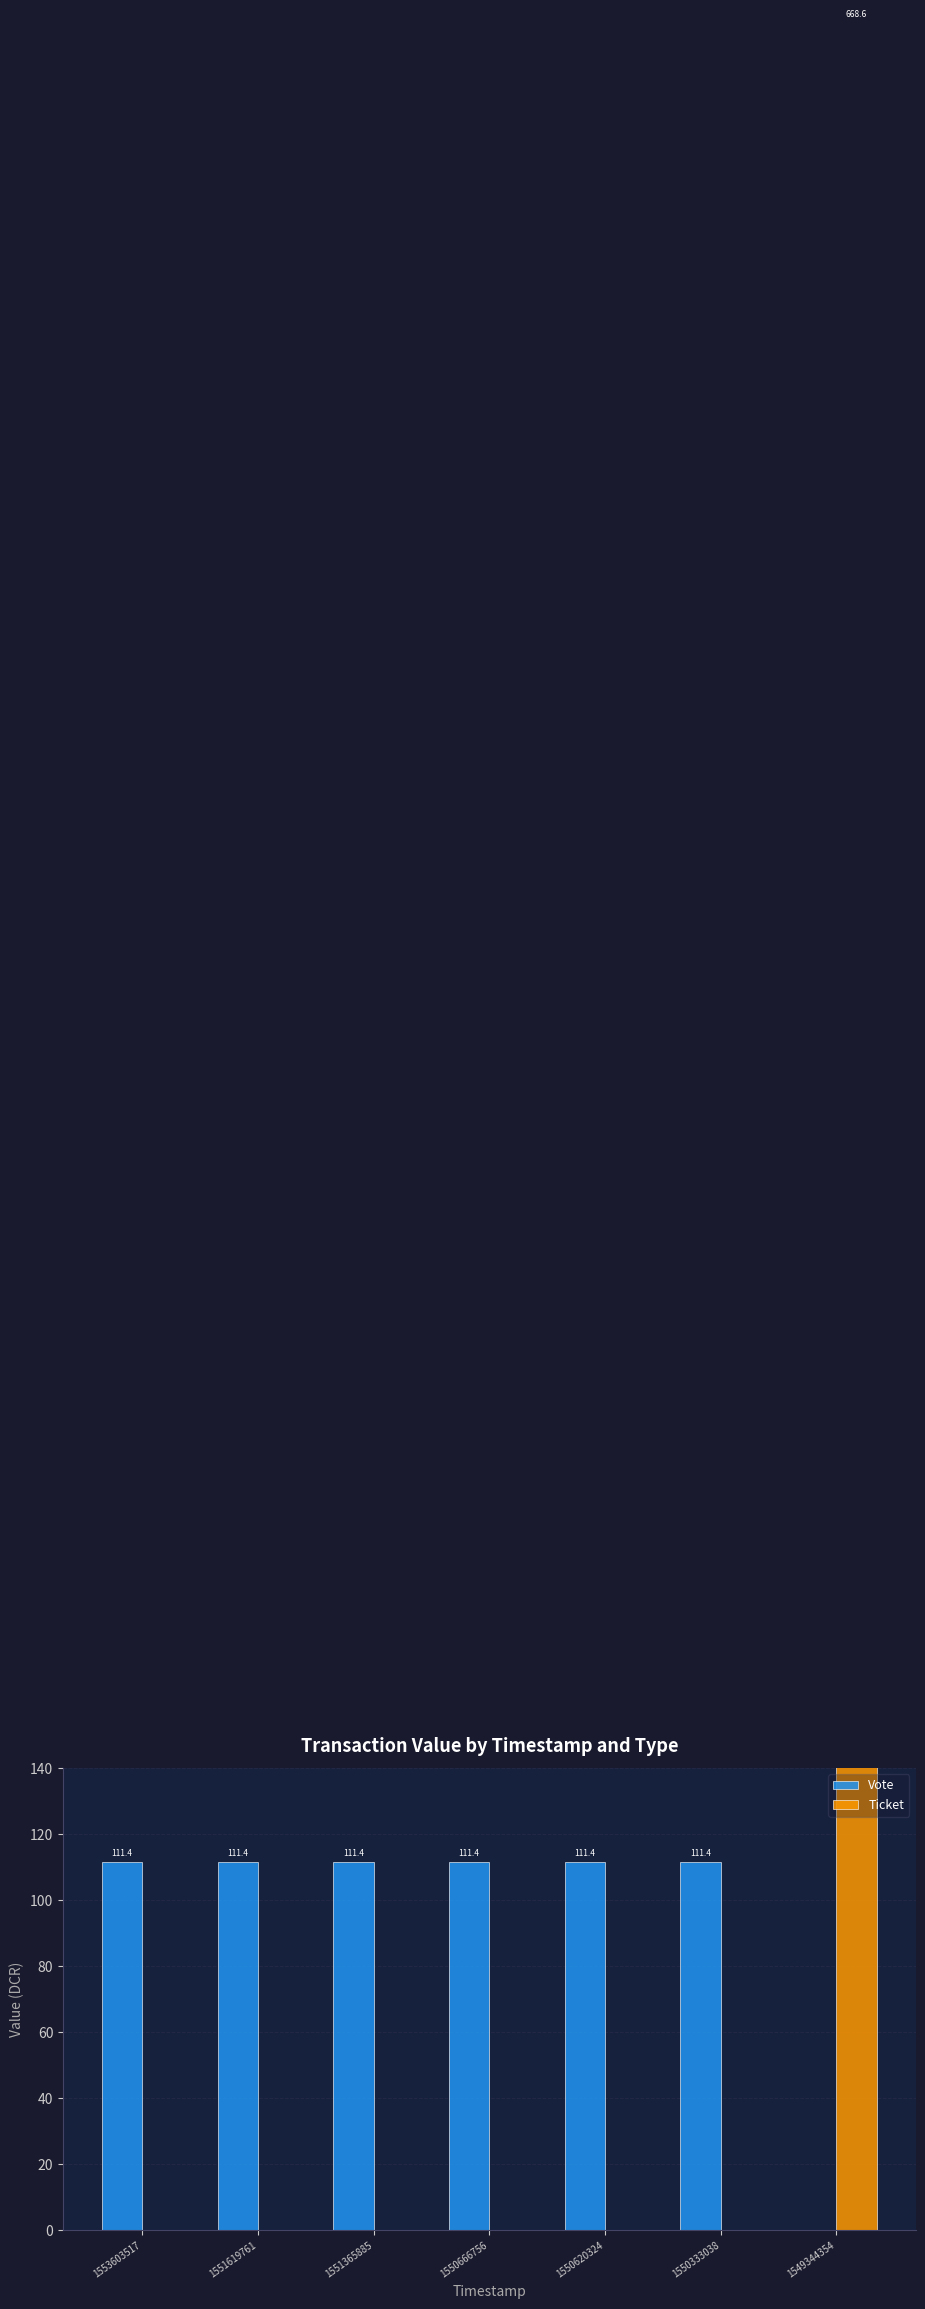

How many values in Vote are above zero?

6